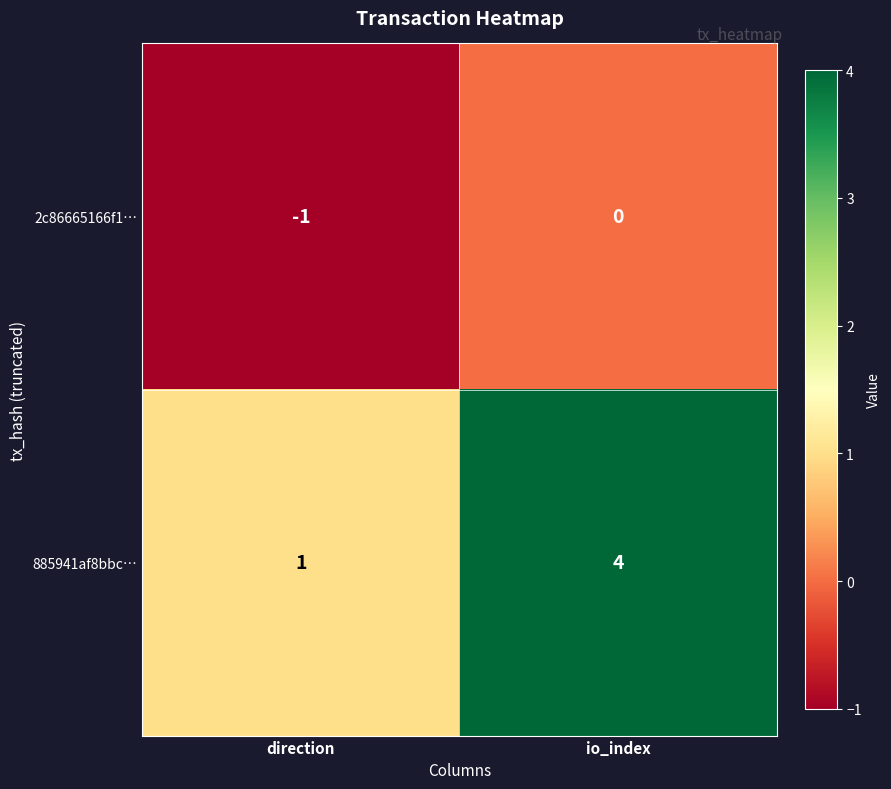

What is the maximum value shown in the chart?

4